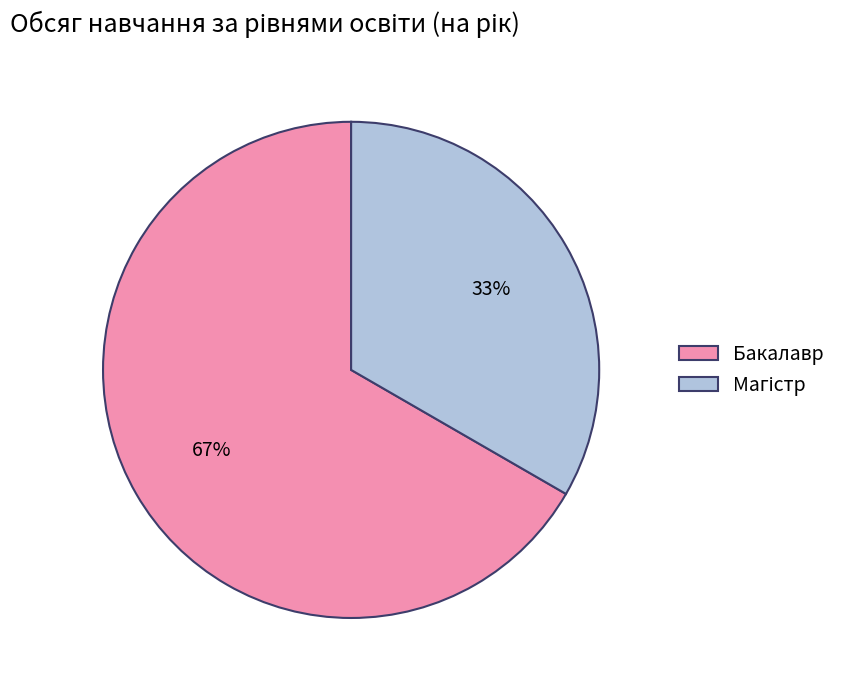

To the nearest percent, what percentage of the pie is Бакалавр?

67%